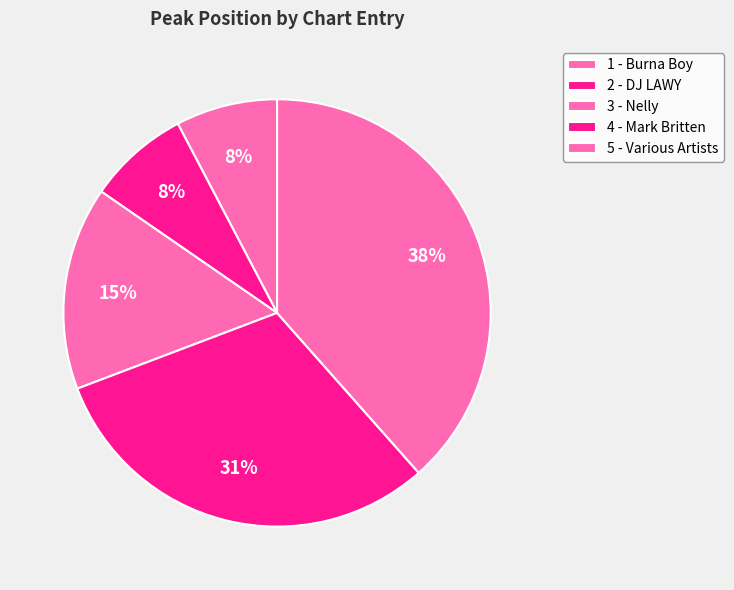

What percentage is the 4 - Mark Britten slice, to the nearest percent?

31%